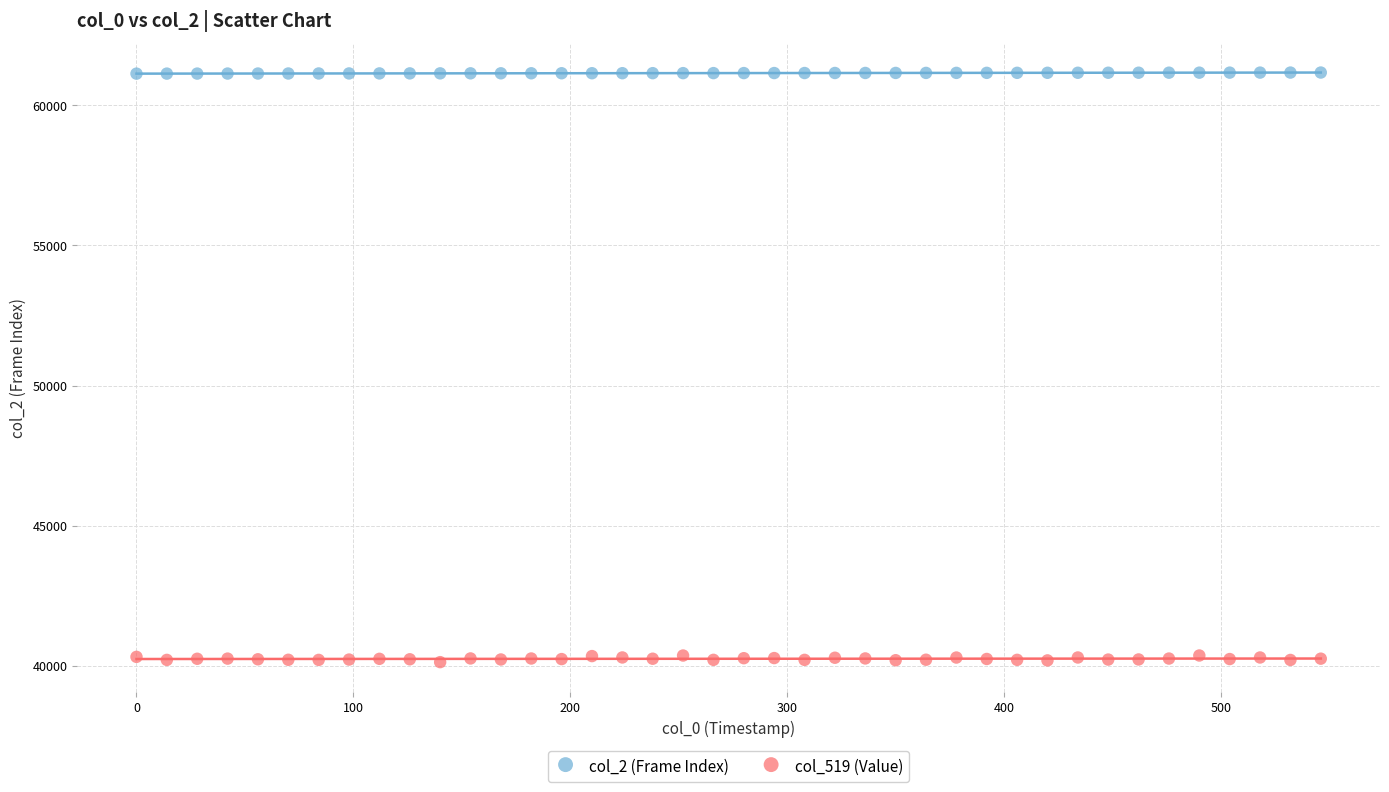

Which series has the largest Y range (max minus min)?

col_519 (Value)